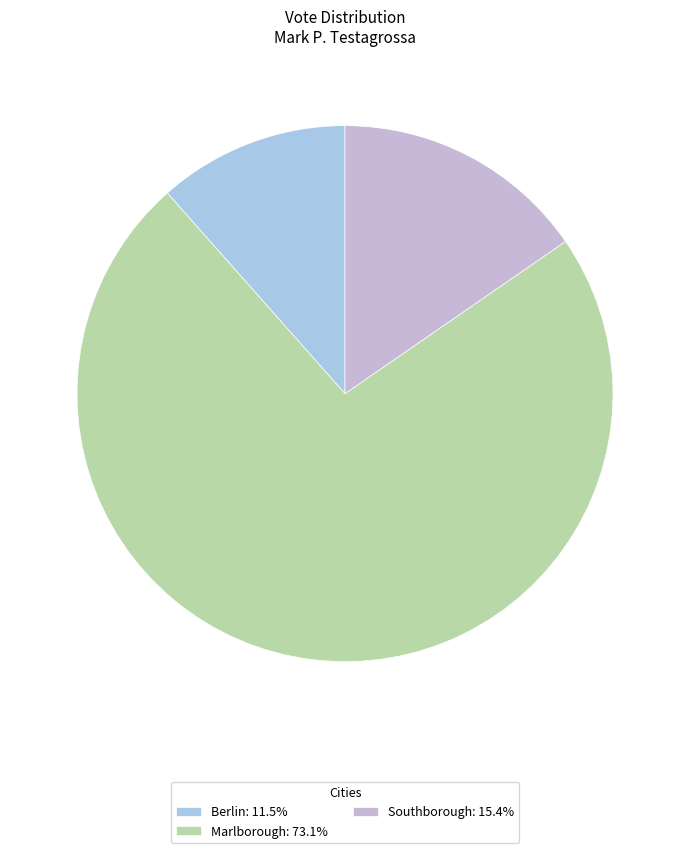

Is there any slice that represents more than half of the pie?

Yes